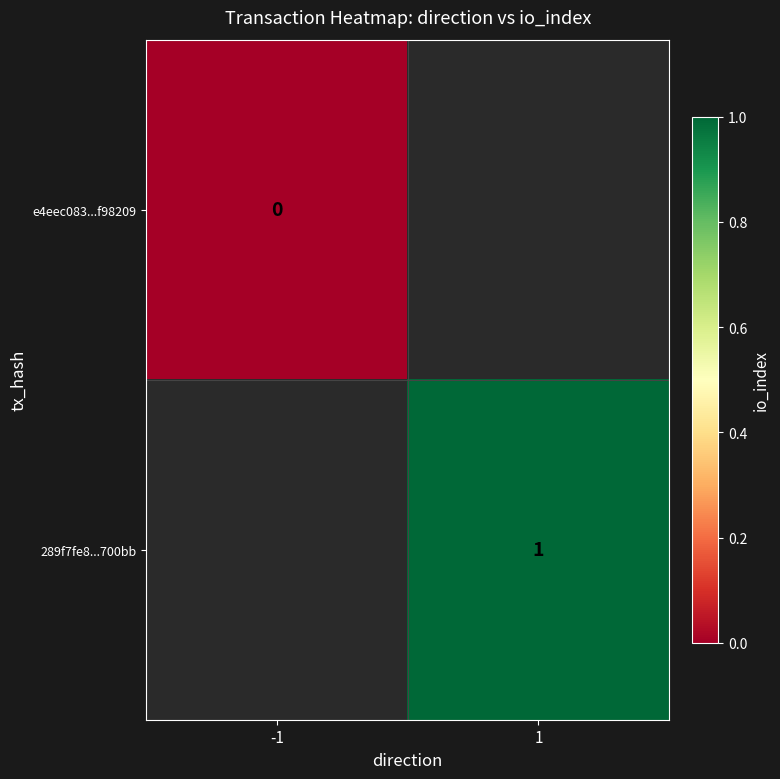

True or false: 289f7fe8...700bb has a value of 1 at 1.

True